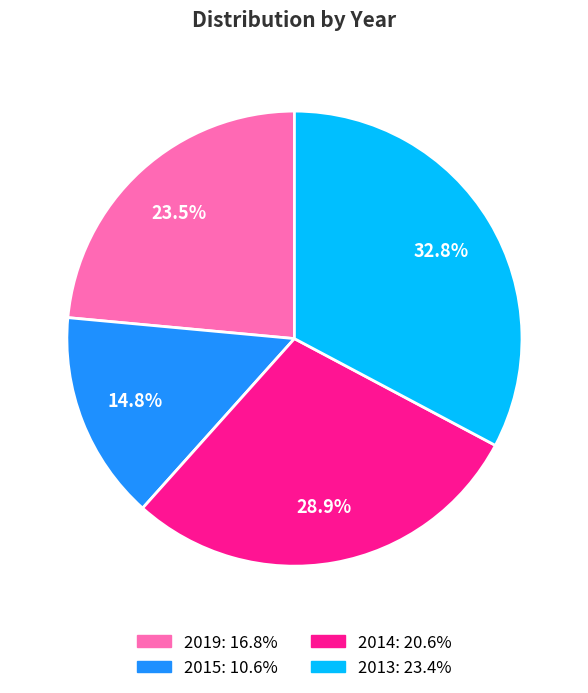

How many segments does this pie chart have?

4